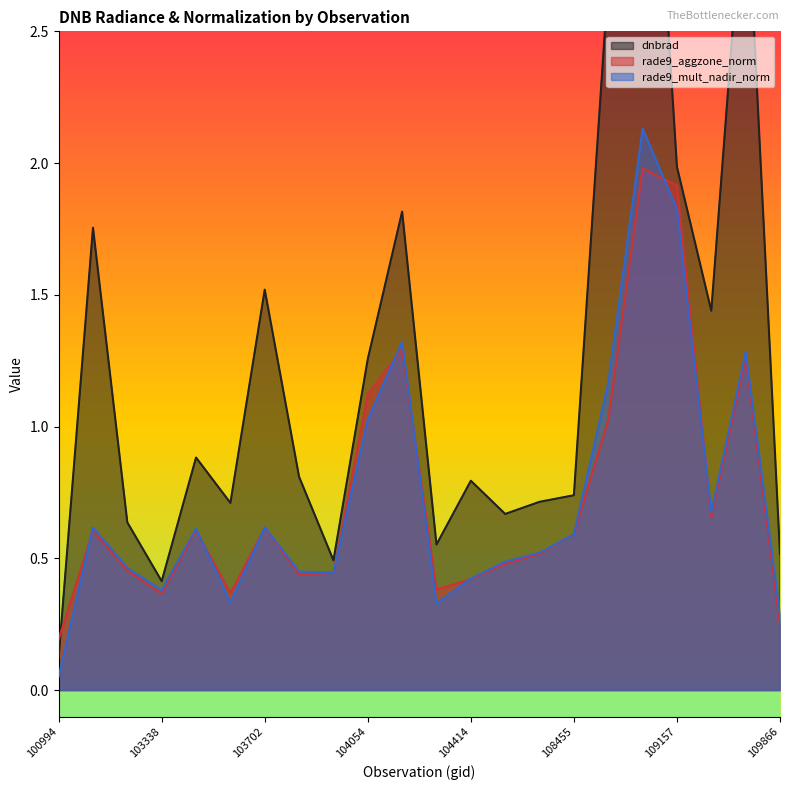

In rade9_aggzone_norm, how many points are lower than both neighbors (excluding endpoints)?

5